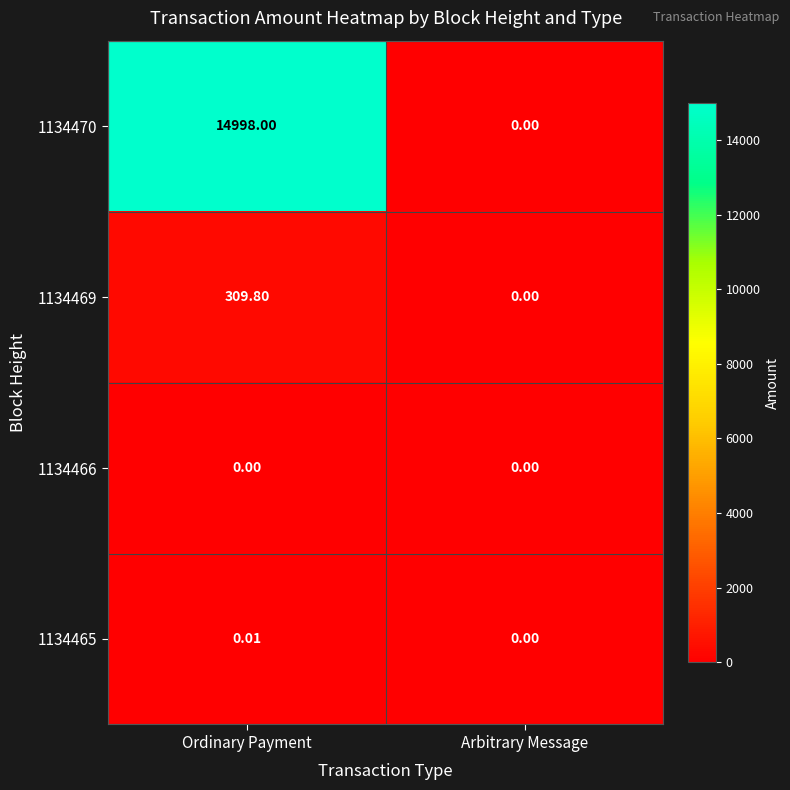

Where is 1134465 nearest to the value 0?

Arbitrary Message